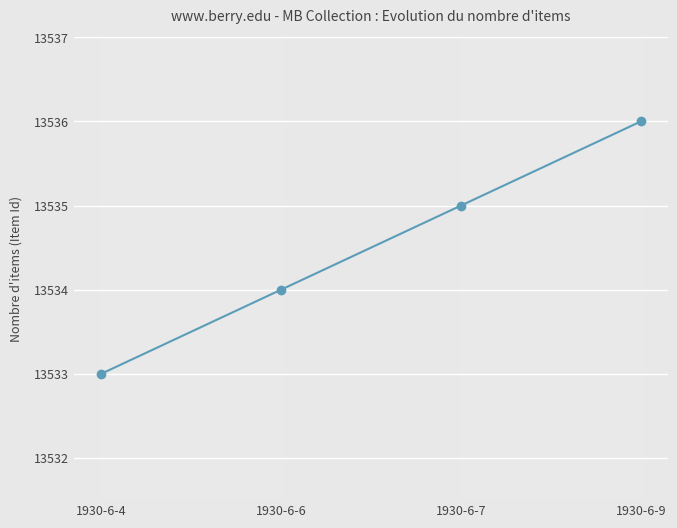

List the labels in order of value, largest first.

1930-6-9, 1930-6-7, 1930-6-6, 1930-6-4